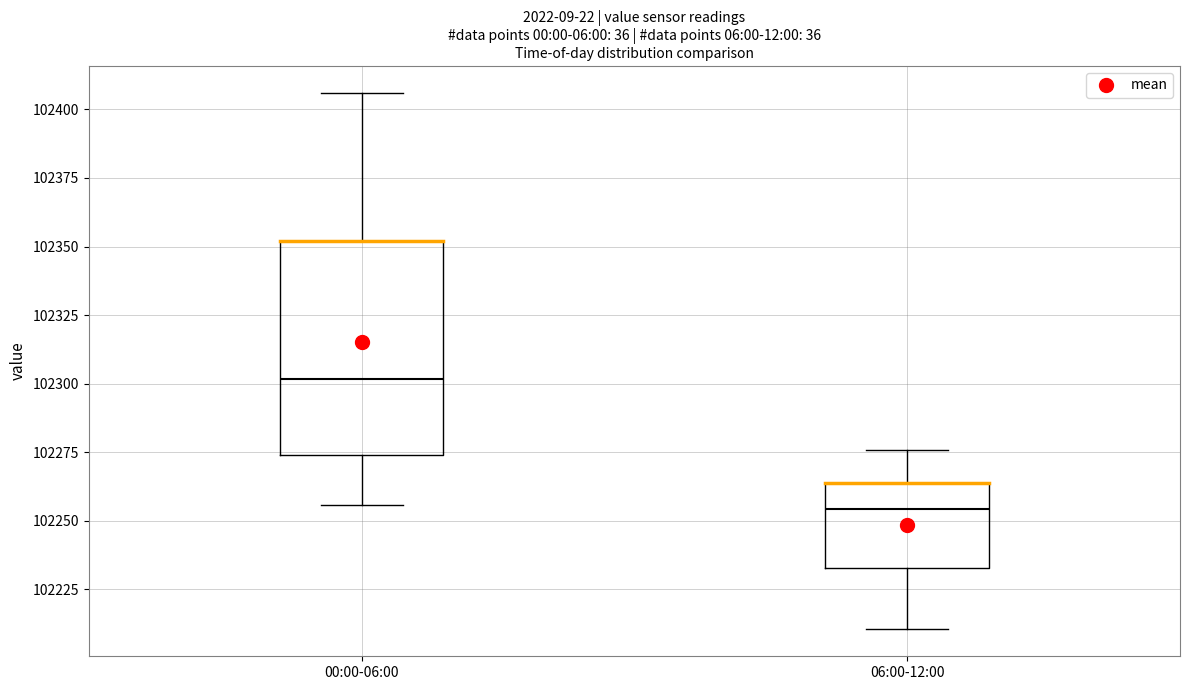

Which box's median line is the highest?

00:00-06:00